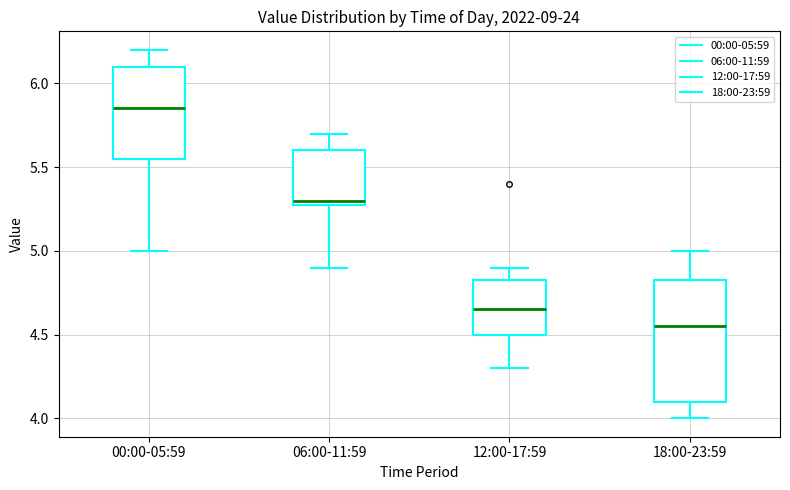

Where is the upper edge of the box for 00:00-05:59 on the y-axis? The values are not printed on the chart, so give them approximately, as read against the axis.

6.10